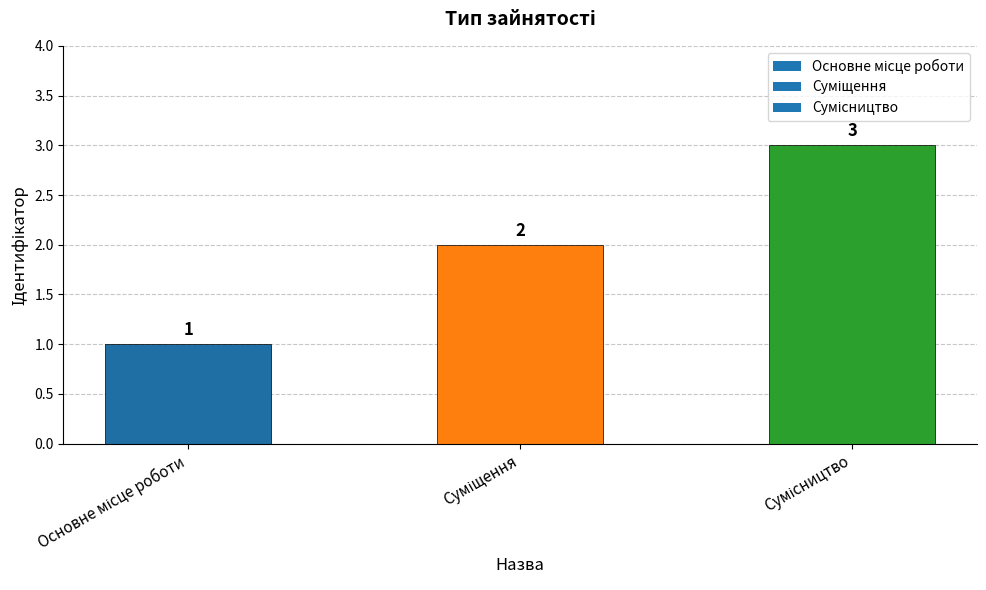

What is the average value?

2